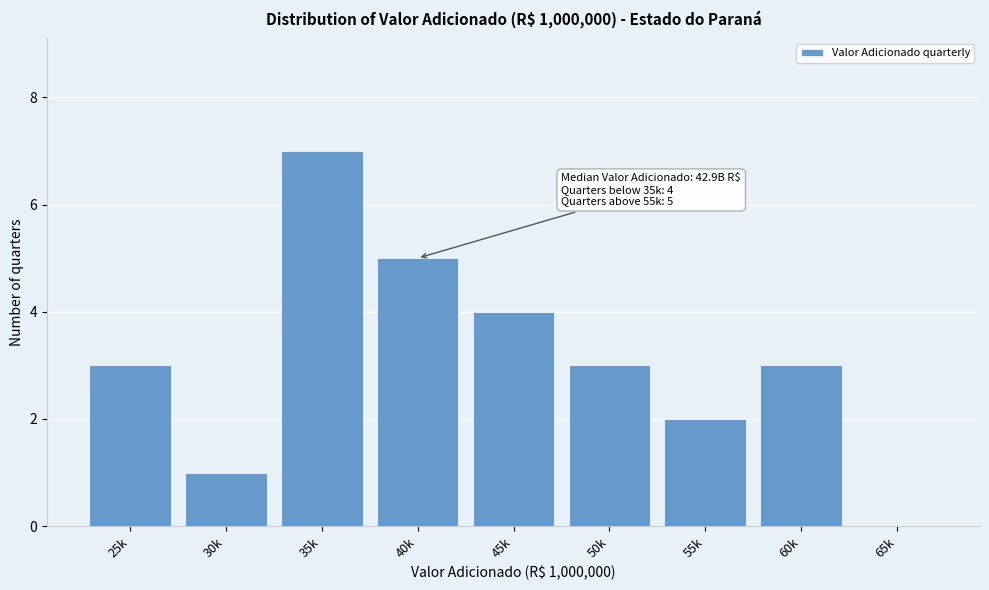

Reading right to left, extract all data points from this chart.

65k=0	60k=3	55k=2	50k=3	45k=4	40k=5	35k=7	30k=1	25k=3